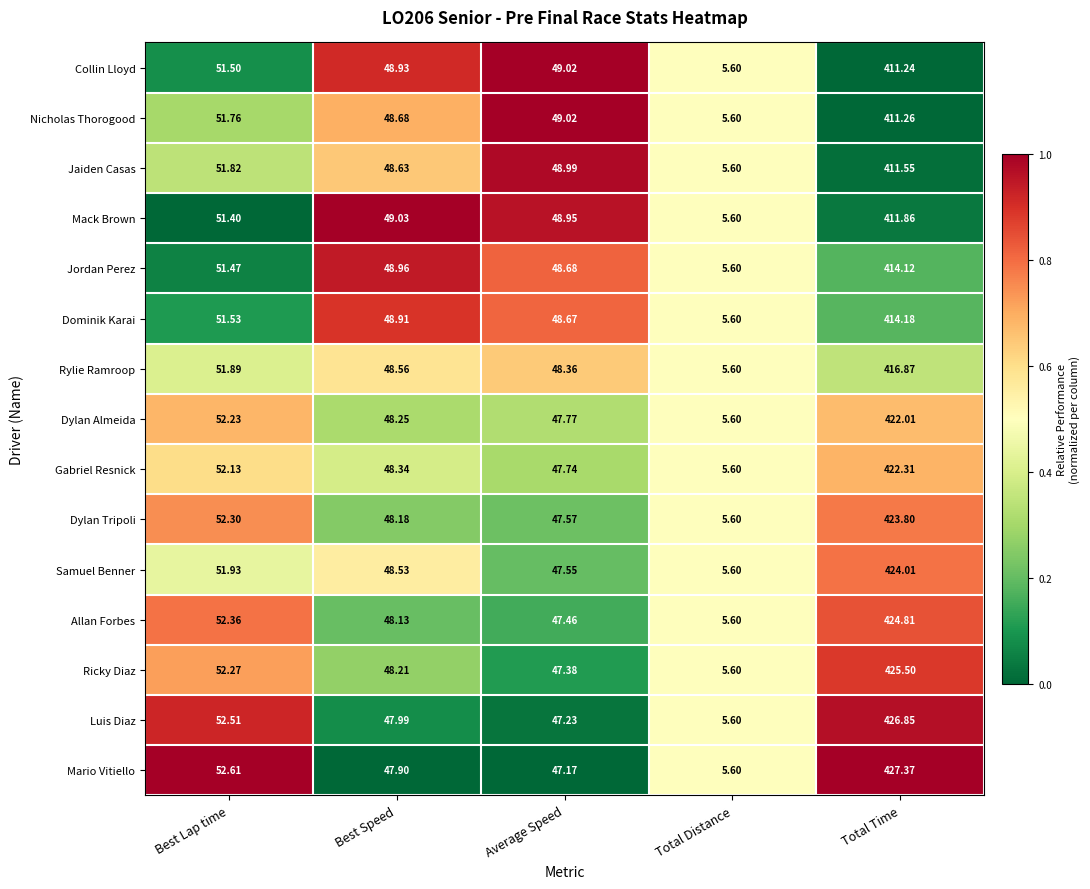

At which label does Jordan Perez reach its minimum?

Total Distance